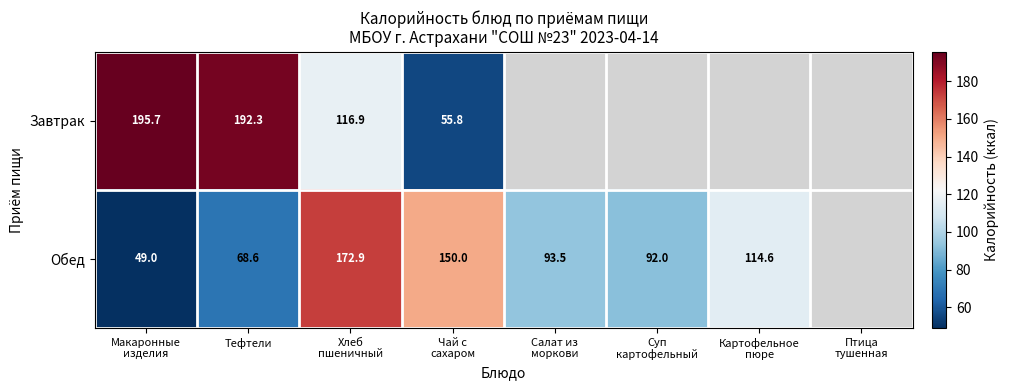

At Тефтели, list the series in order from largest to smallest.

Завтрак, Обед